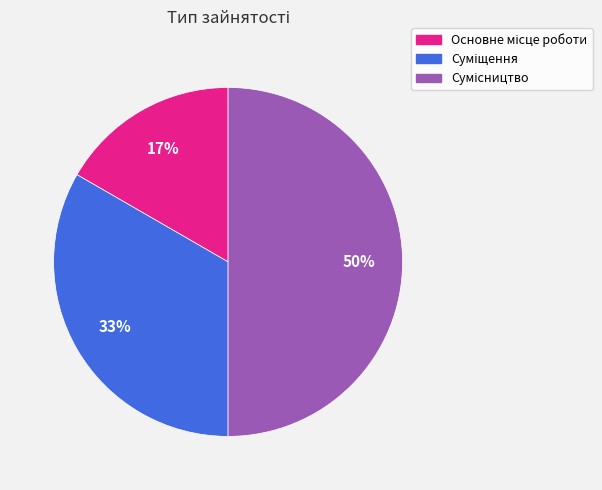

To the nearest percent, what is the average slice percentage?

33%